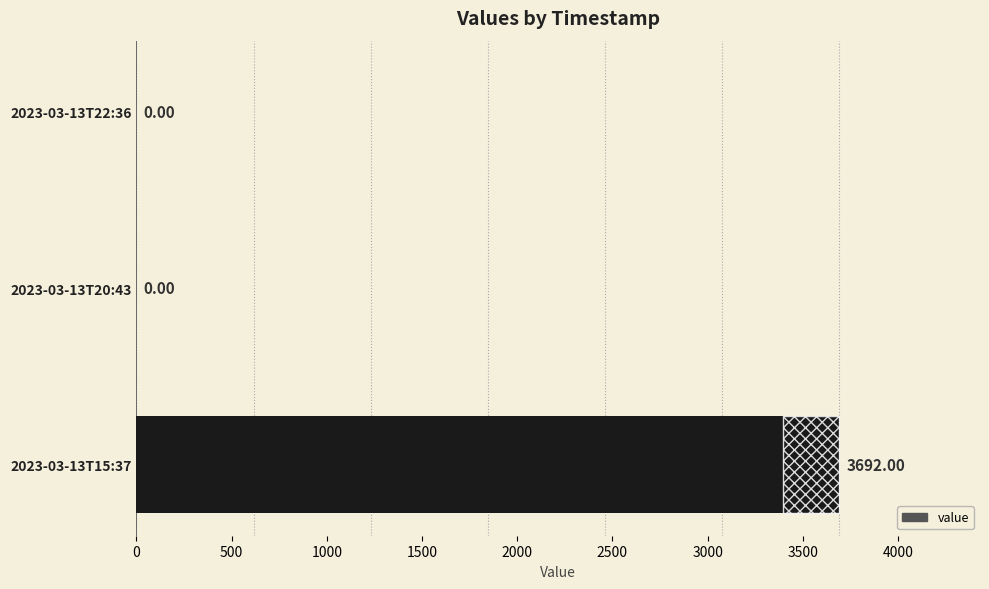

What is the difference between the maximum and minimum values?

3692